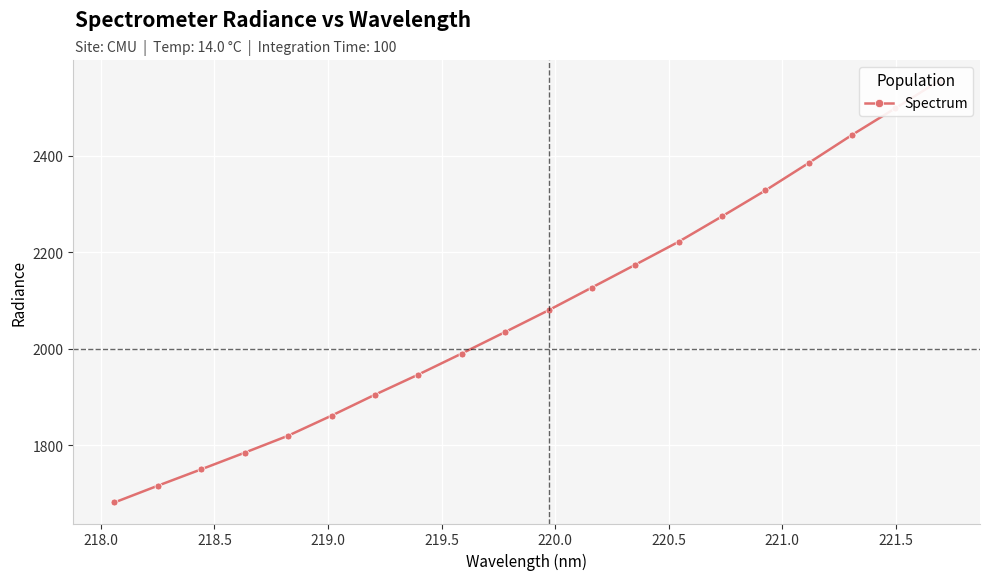

What is the average value?

2078.8